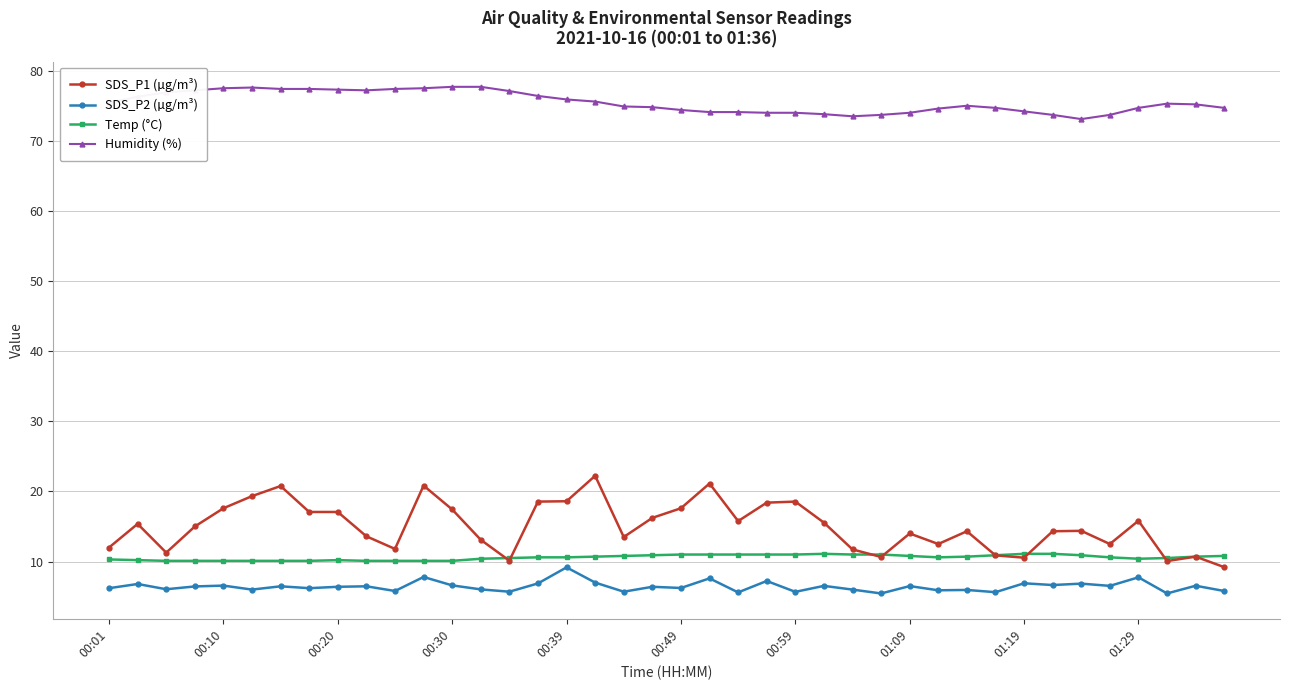

What is the value of the Temp (°C) point at the 38th from the left?

10.5